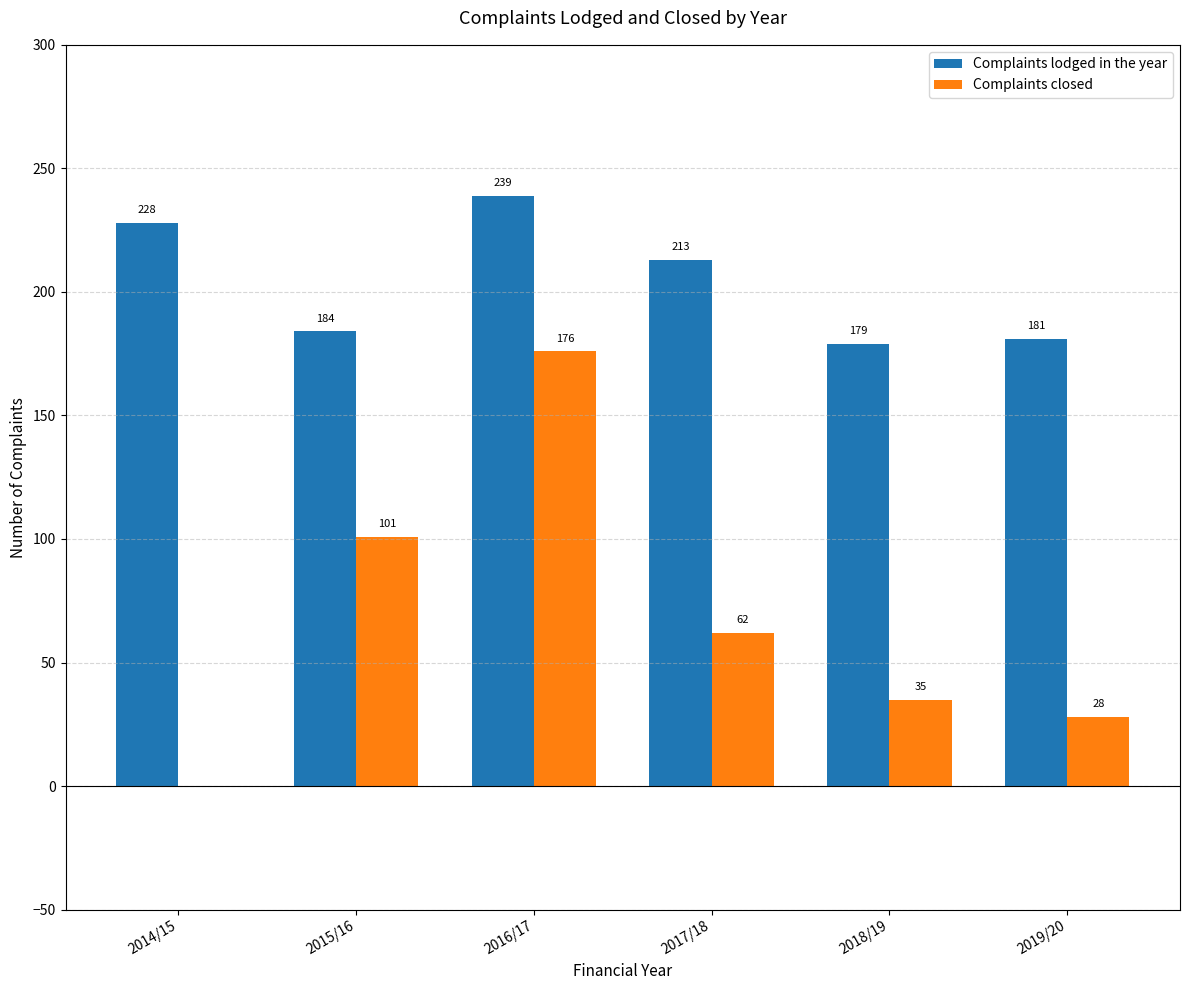

Is the value of Complaints lodged in the year at 2016/17 greater than the value of Complaints closed at 2018/19?

Yes